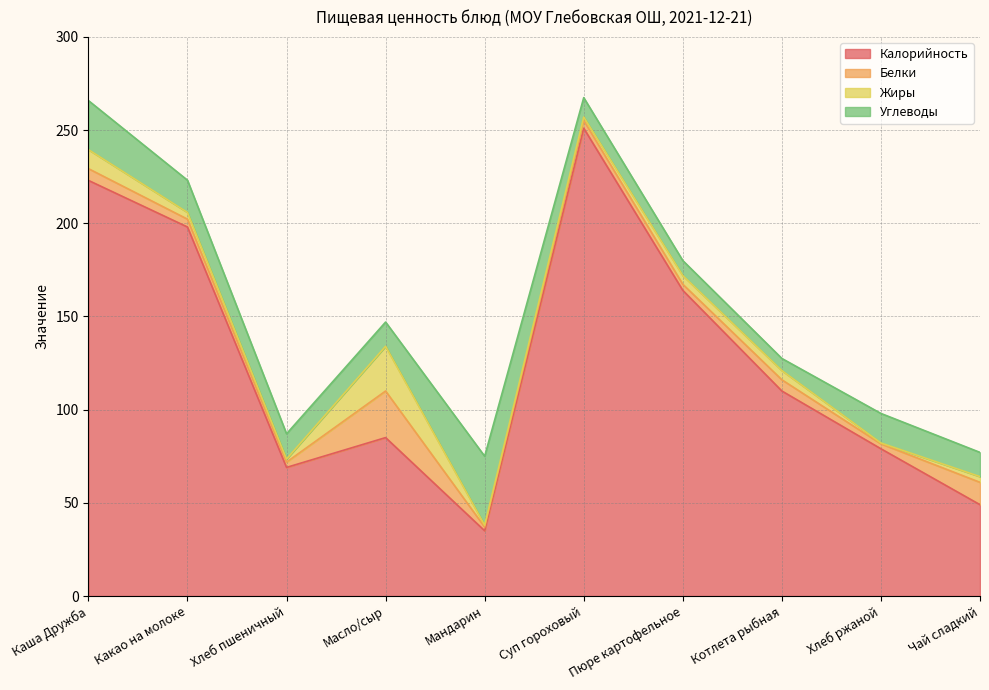

How many categories are shown in the chart?

10